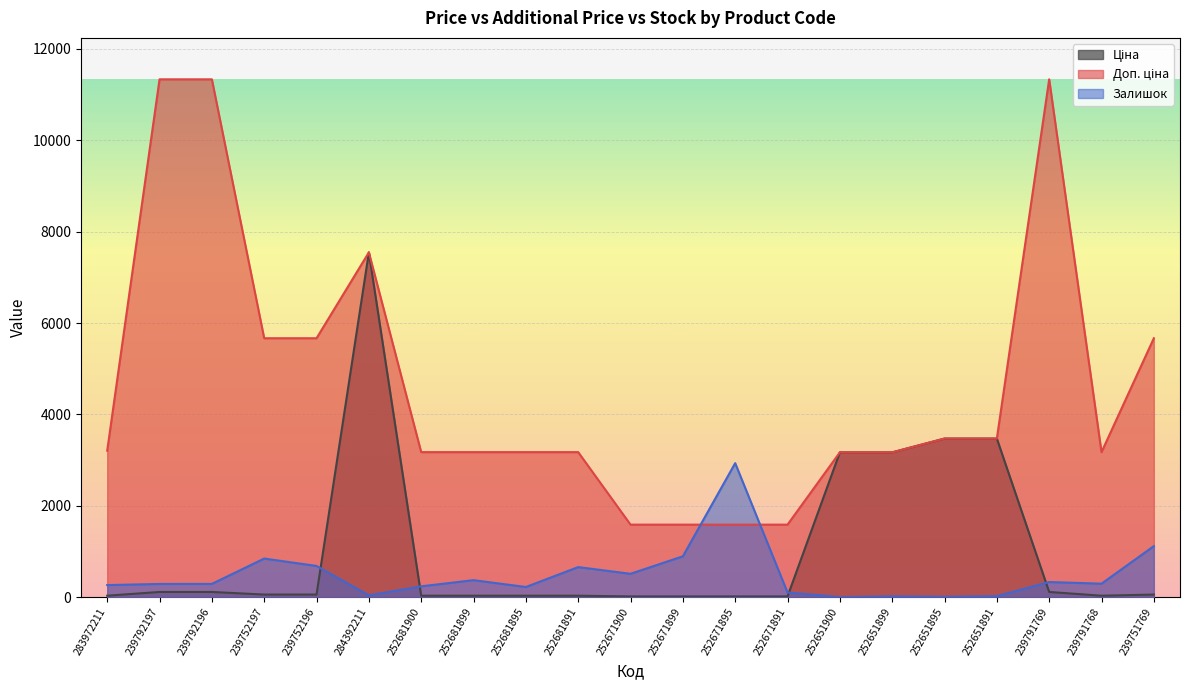

What is the average value of the Ціна series?

1028.1